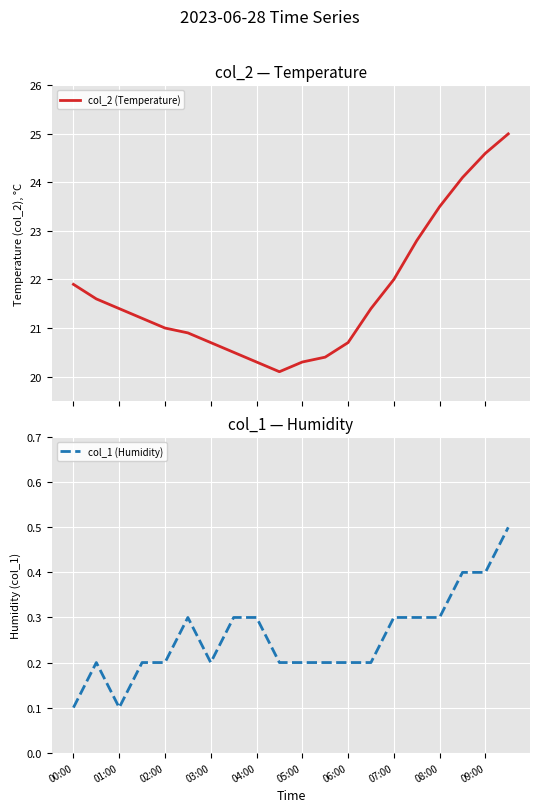

At how many categories does at least one series exceed 1?

20